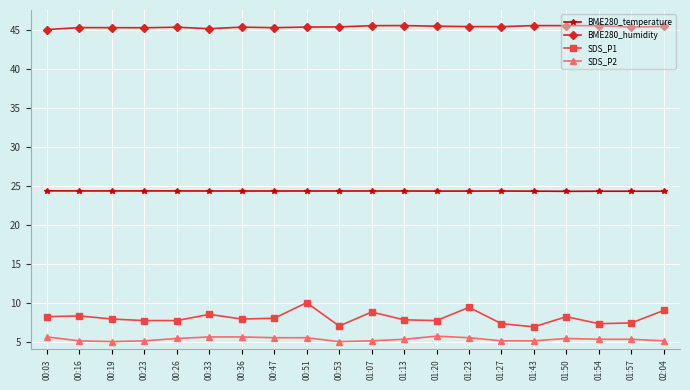

Does the chart have visible grid lines?

Yes